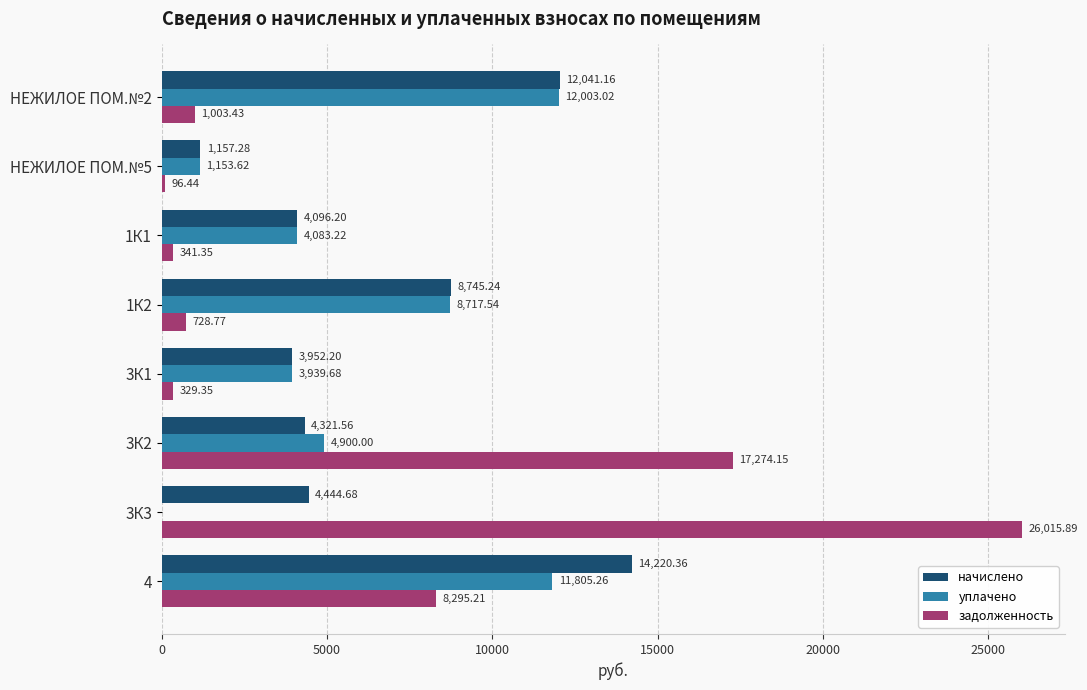

Which series has the largest total across all categories?

задолженность